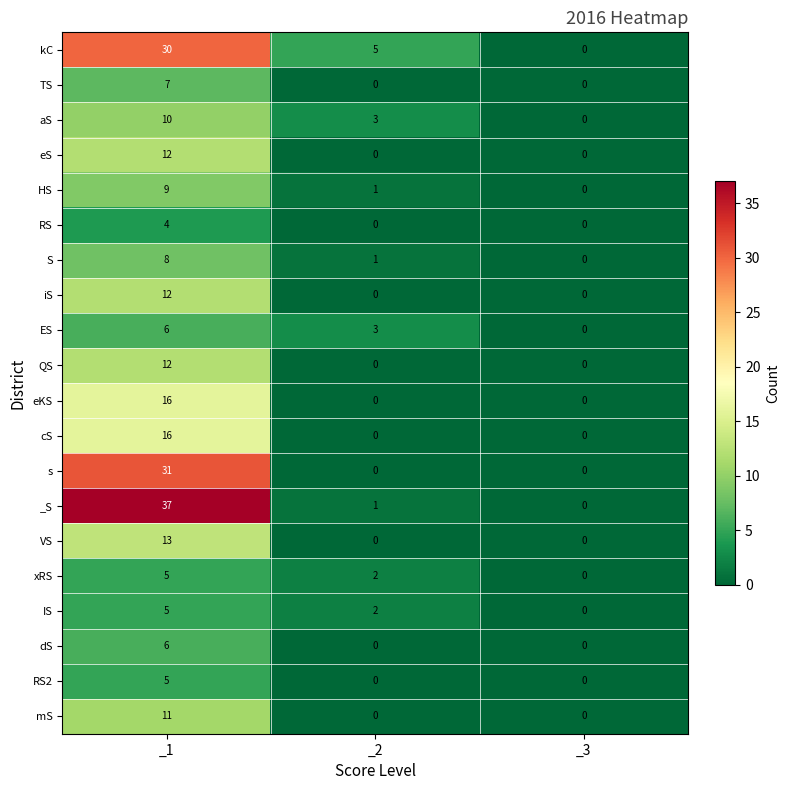

What is the highest value of the dS series?

6